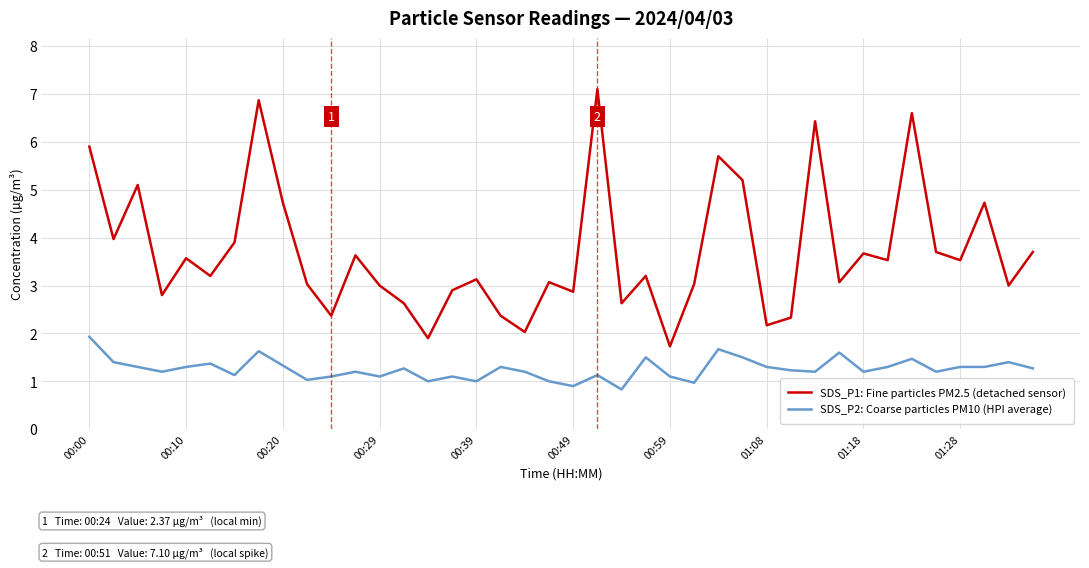

What is the difference between the maximum and minimum values in the SDS_P2: Coarse particles PM10 (HPI average) series?

1.1